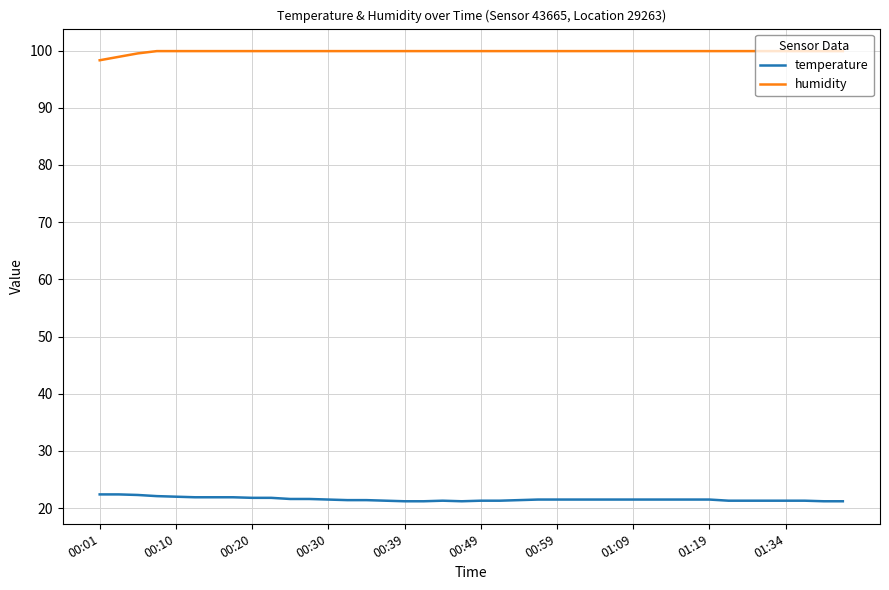

Does the chart have visible grid lines?

Yes